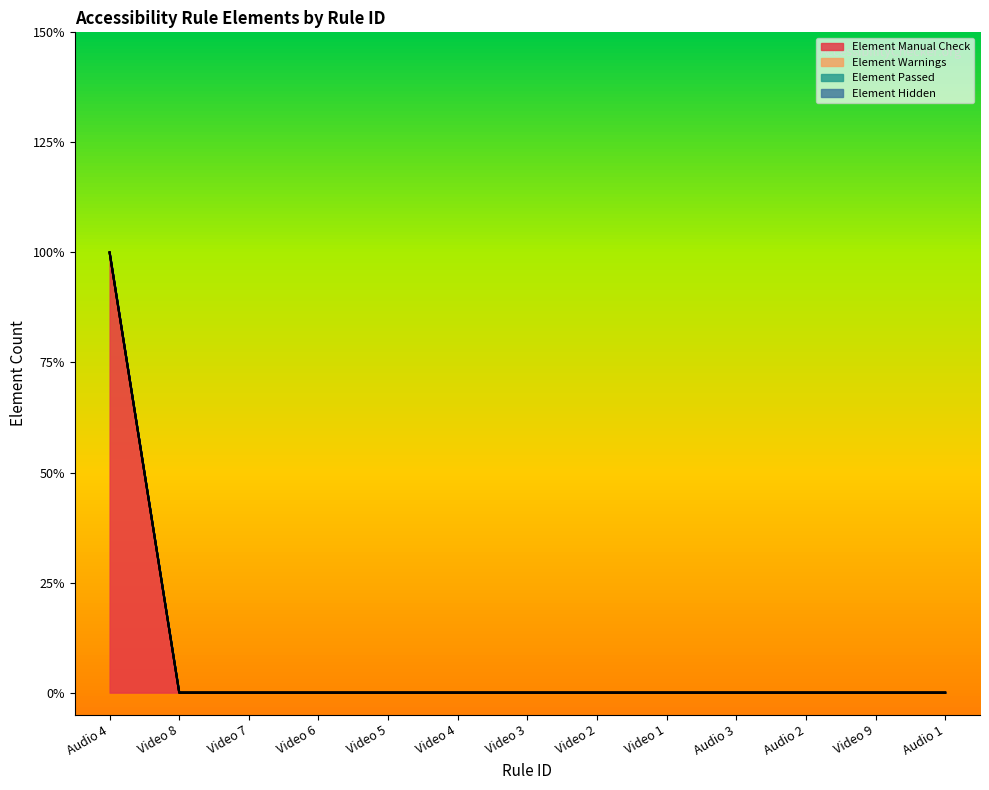

True or false: Element Passed and Element Manual Check intersect in this chart.

False